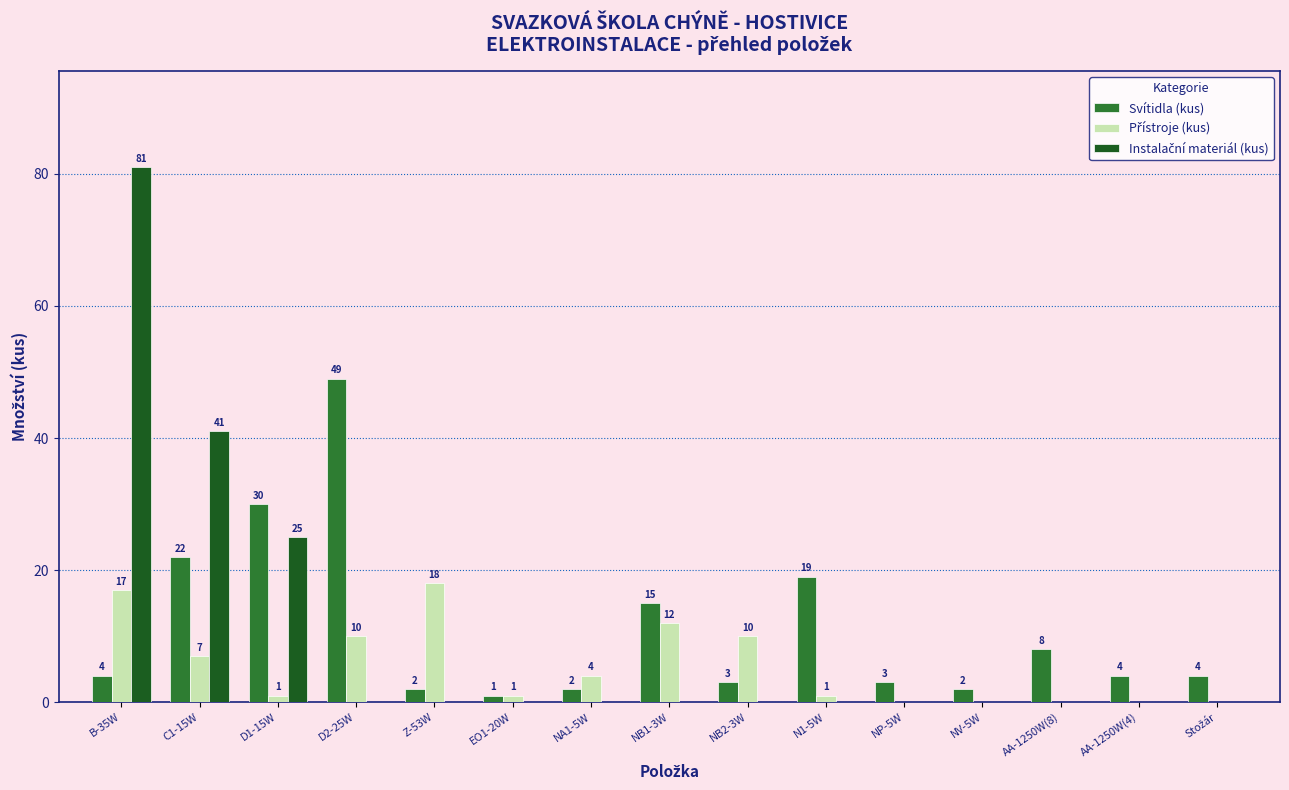

What is the approximate value of Svítidla (kus) at AA-1250W(8), to the nearest 5?

10